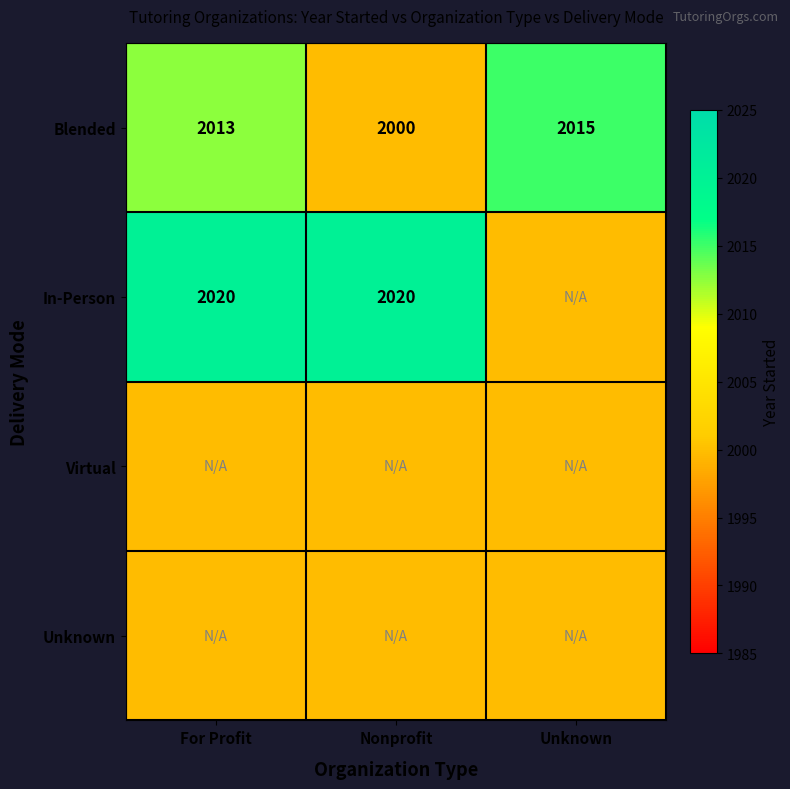

The value of In-Person at Nonprofit is 1184.9. True or false?

False